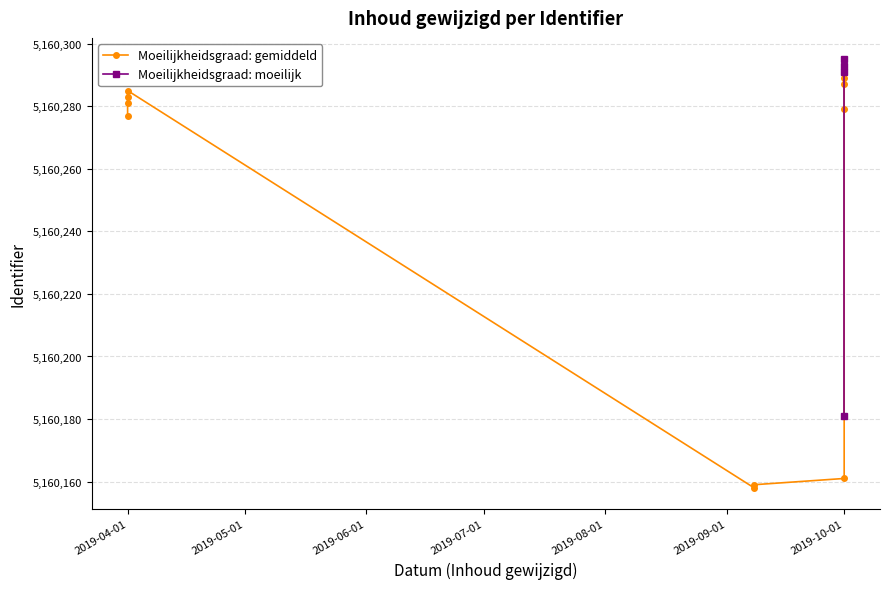

What is the change in value from 2019-04-01 to 2019-06-01?

+112